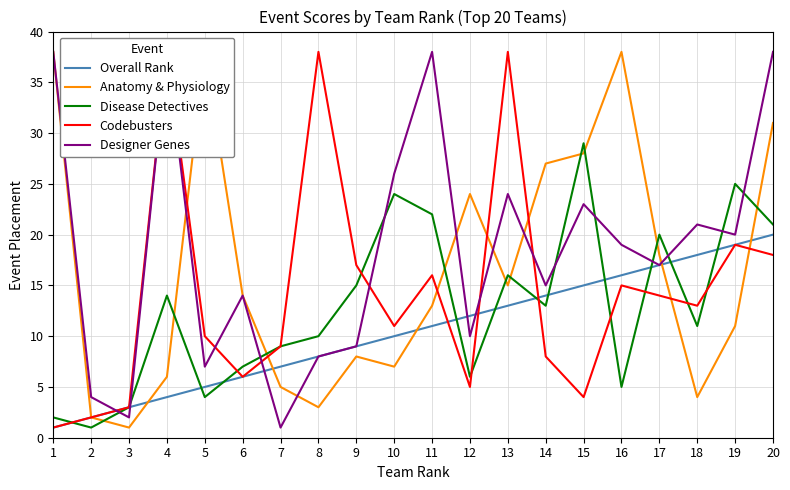

What is the lowest value of the Overall Rank series?

1